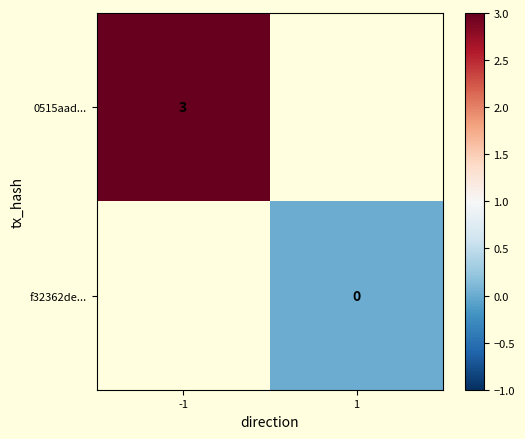

Is the value of f32362de... at 1 greater than the value of 0515aad... at -1?

No